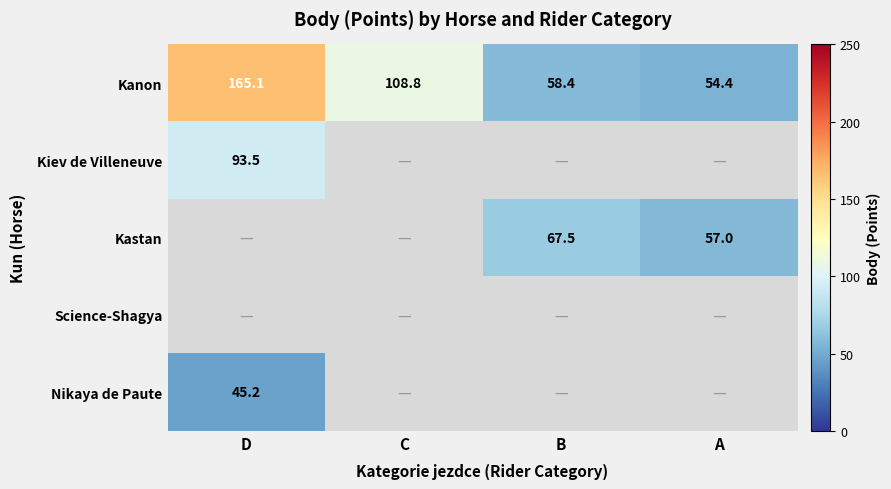

Is the value of Kanon at A greater than the value of Kastan at B?

No